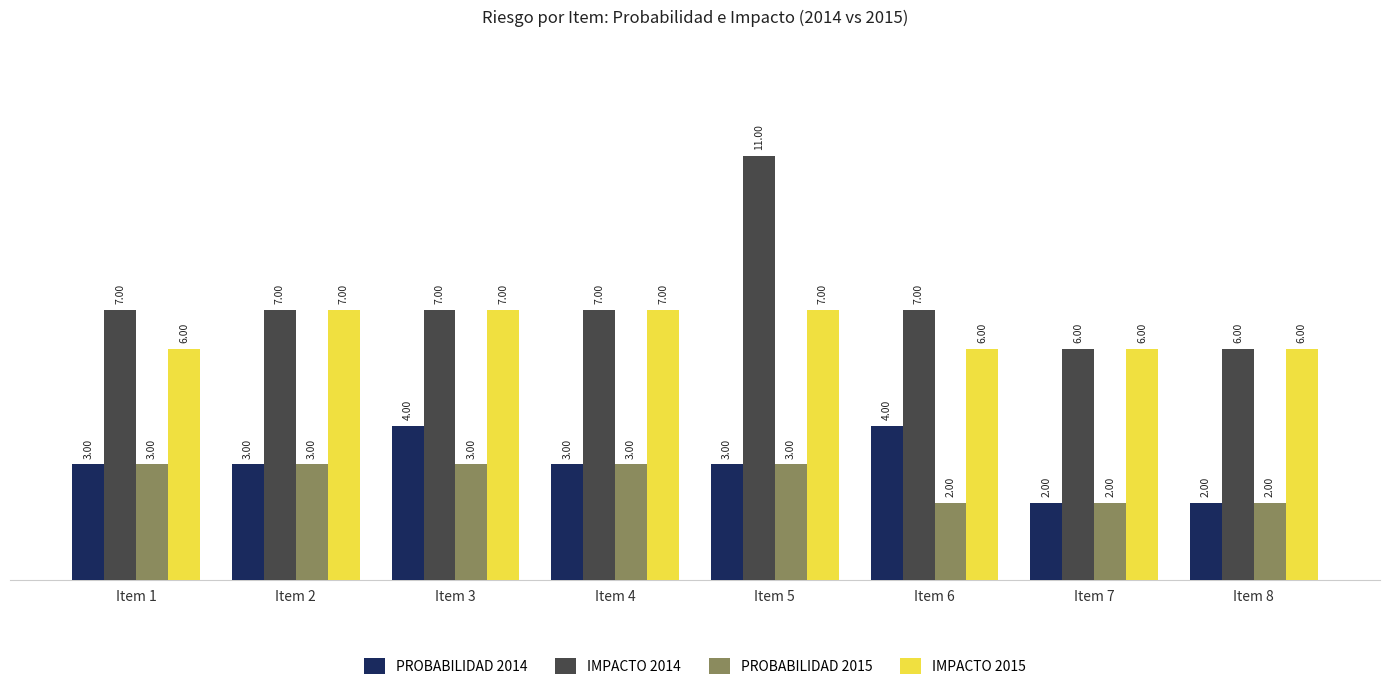

Which series has the largest range (max minus min)?

IMPACTO 2014